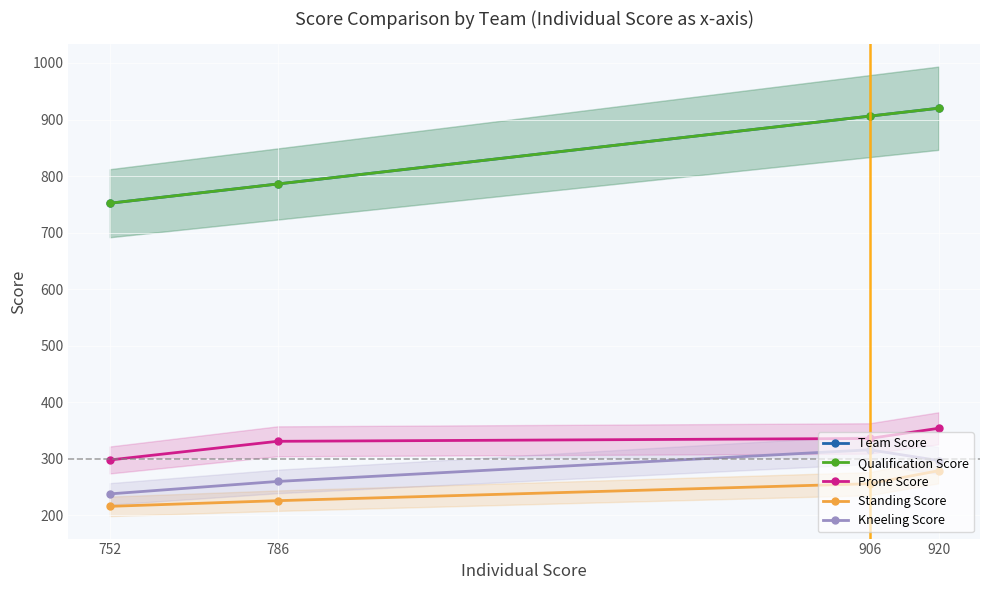

At 906, list the series in order from smallest to largest.

Standing Score, Kneeling Score, Prone Score, Team Score, Qualification Score